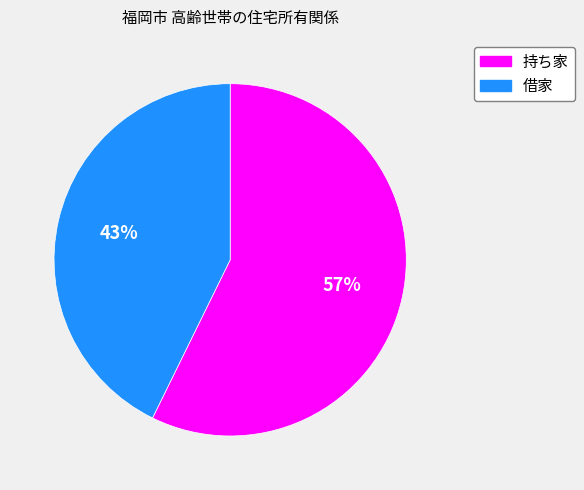

How many segments does this pie chart have?

2